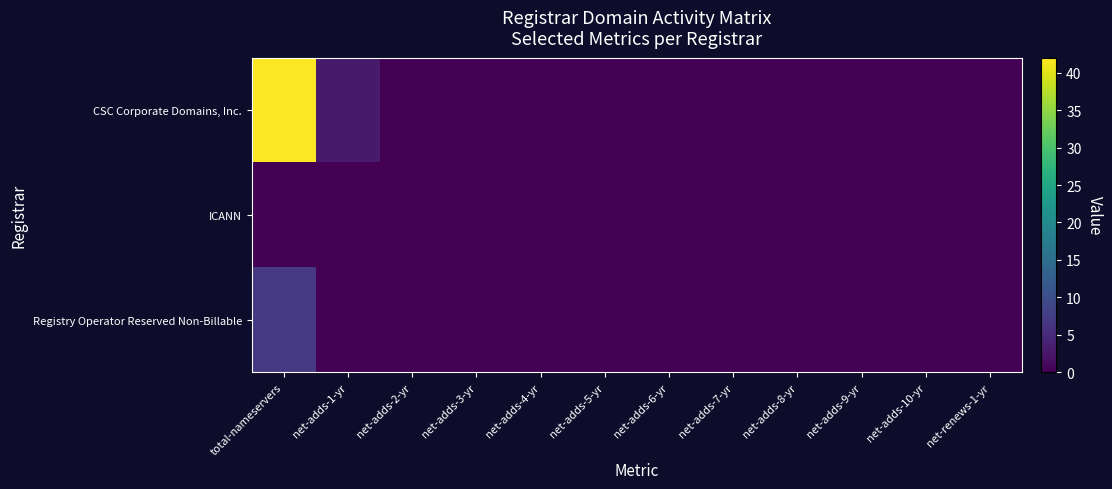

Between net-adds-8-yr and net-adds-5-yr, which is larger?

net-adds-8-yr